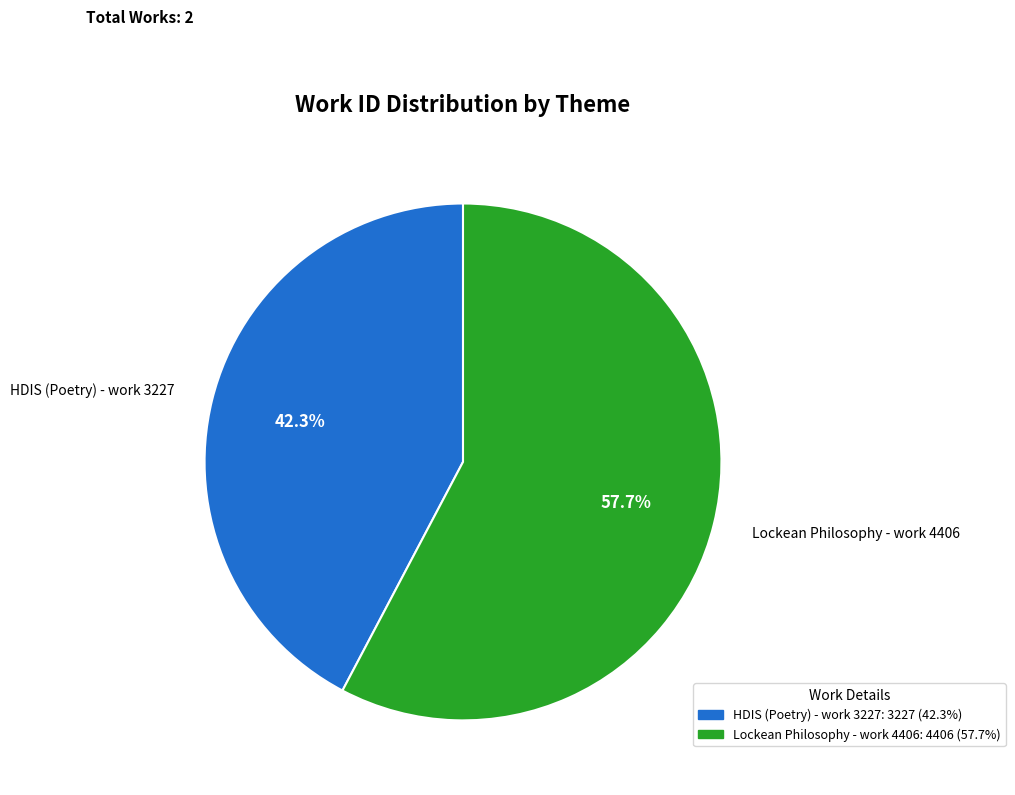

Count the number of slices in the pie.

2